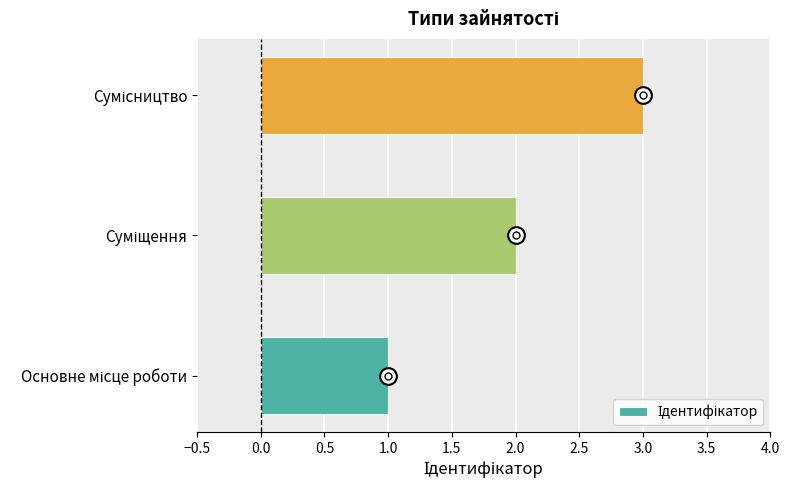

What is the maximum value shown in the chart?

3